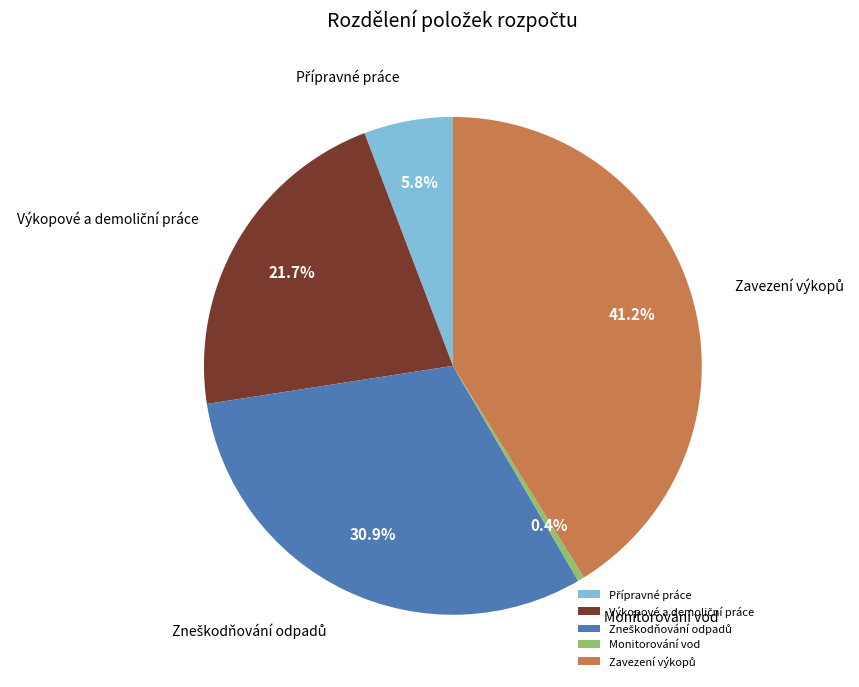

Is there a majority slice in this chart?

No